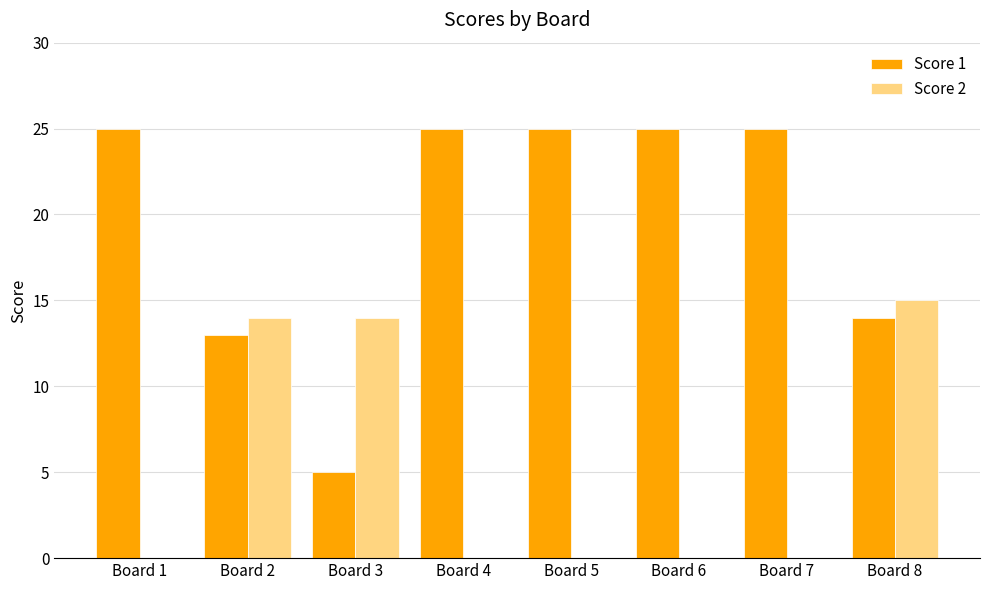

Which category has the highest value in the Score 2 series?

Board 8